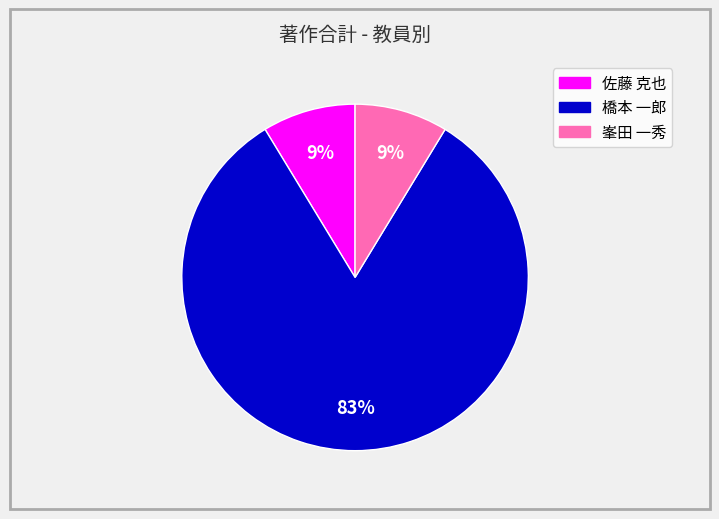

Is the sum of 橋本 一郎 and 佐藤 克也 greater than half?

Yes